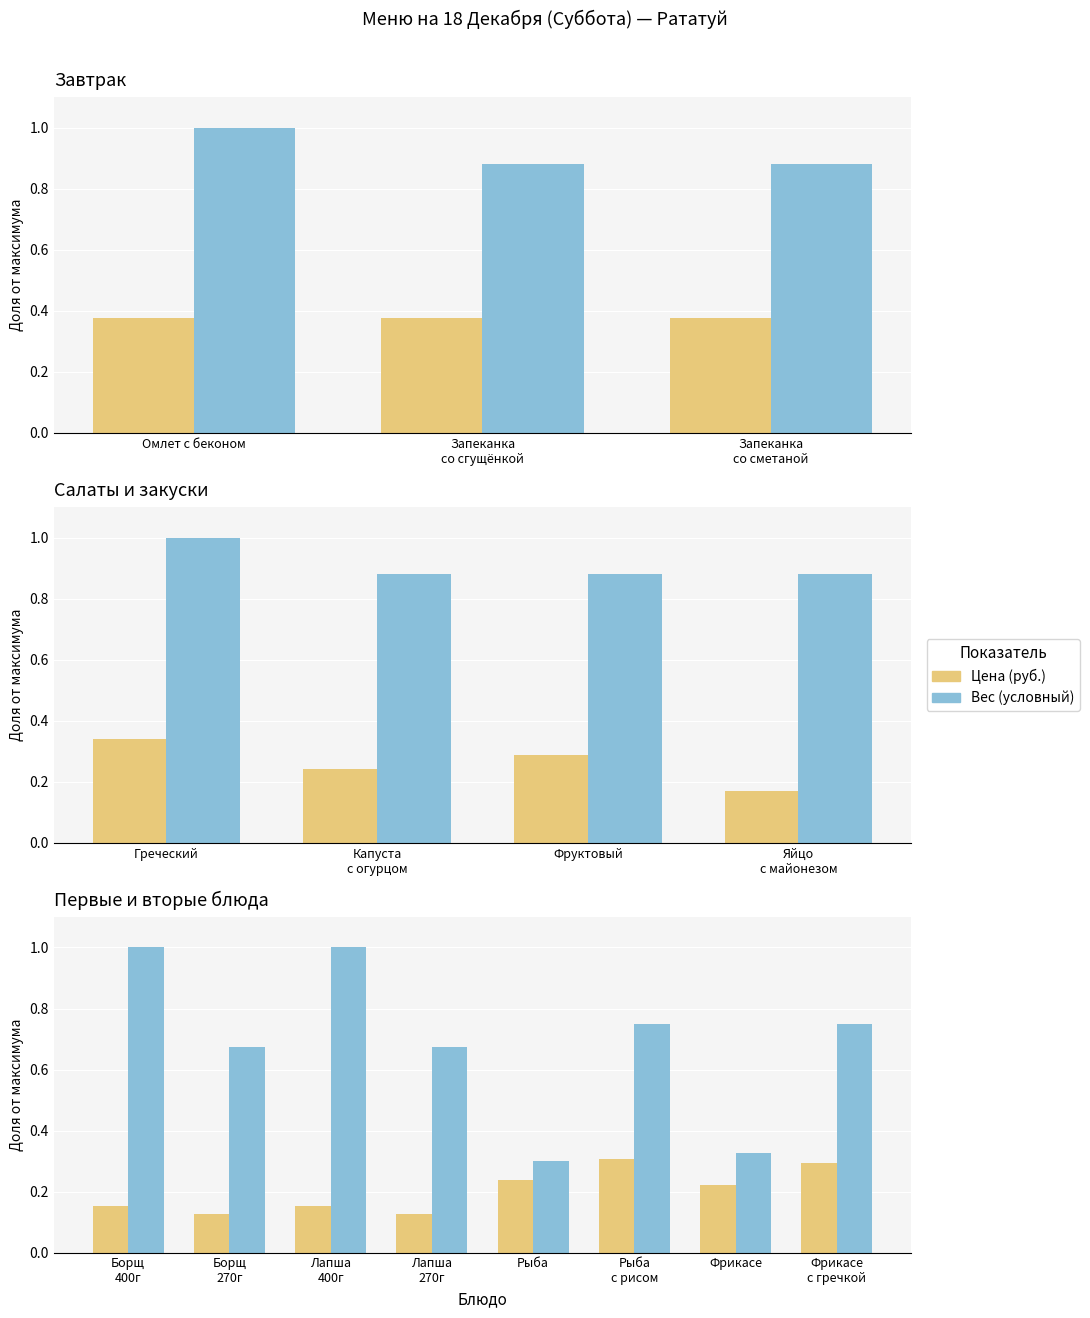

What is the total value across all series at Лапша 400г?

1.2